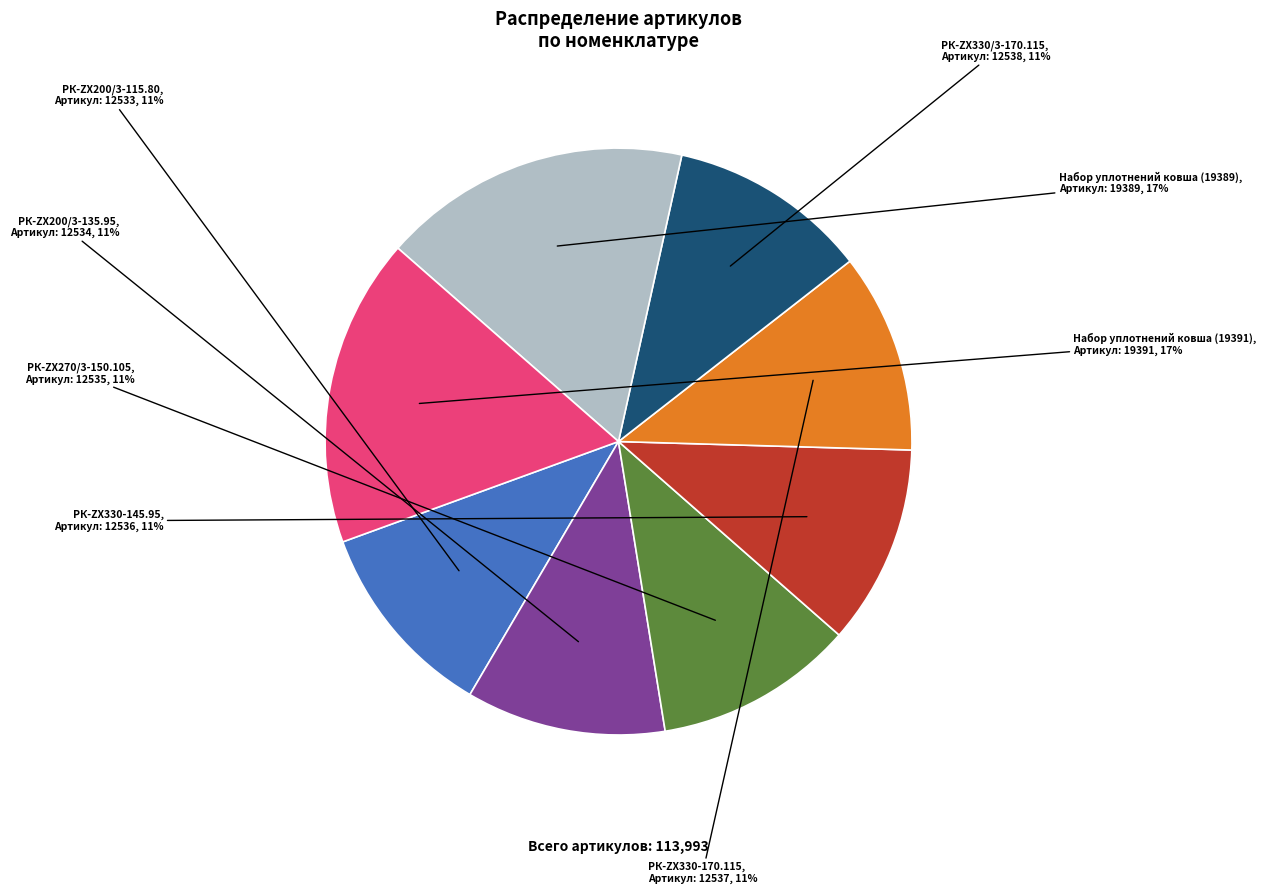

To the nearest percent, what is the difference between the largest and smallest slice percentages?

6%